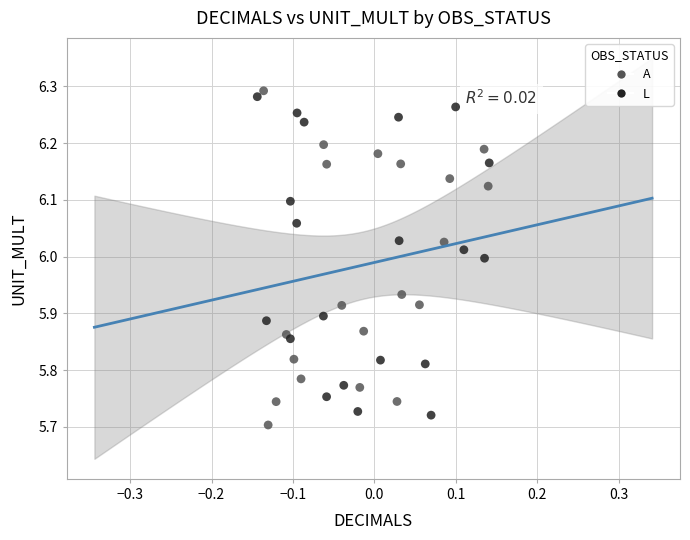

Which series has the largest Y range (max minus min)?

A